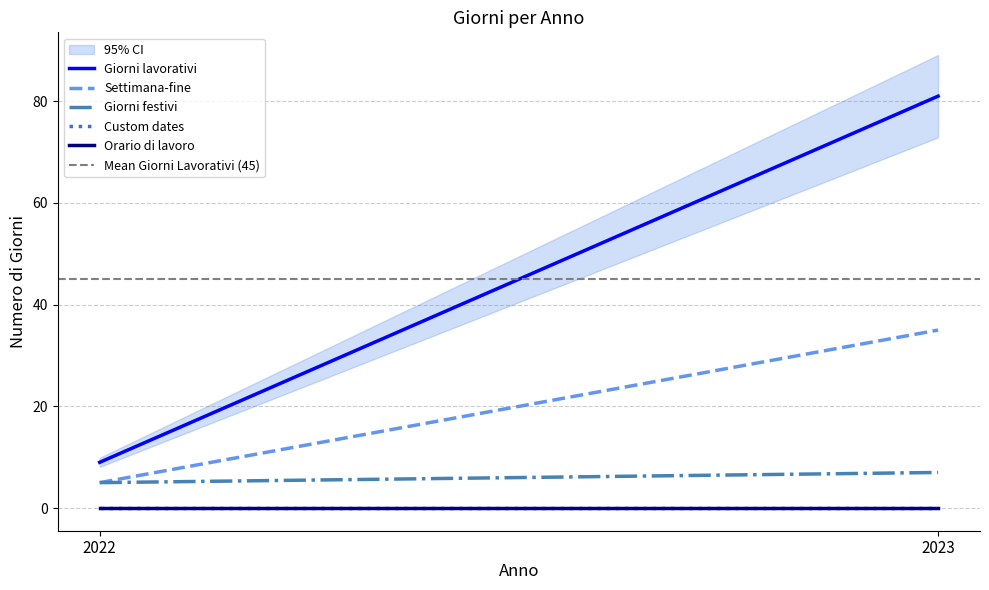

True or false: Settimana-fine has a value of 7 at 2022.

False